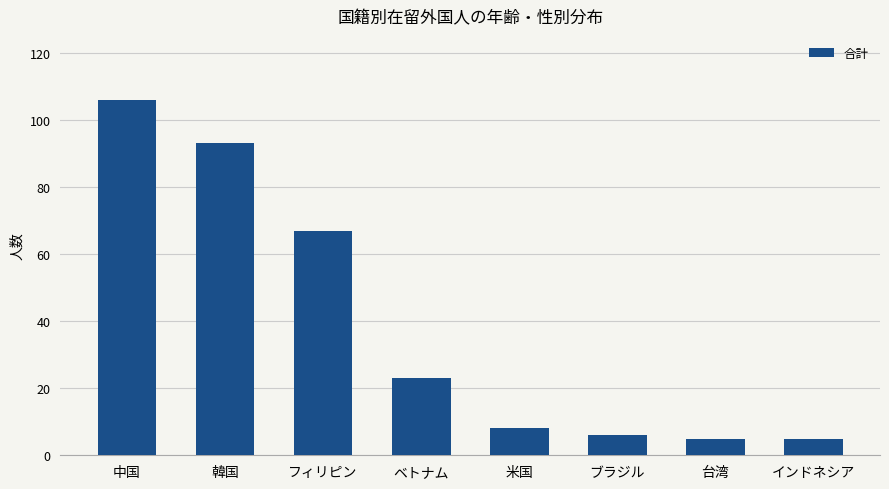

Which has a higher value, ベトナム or インドネシア?

ベトナム